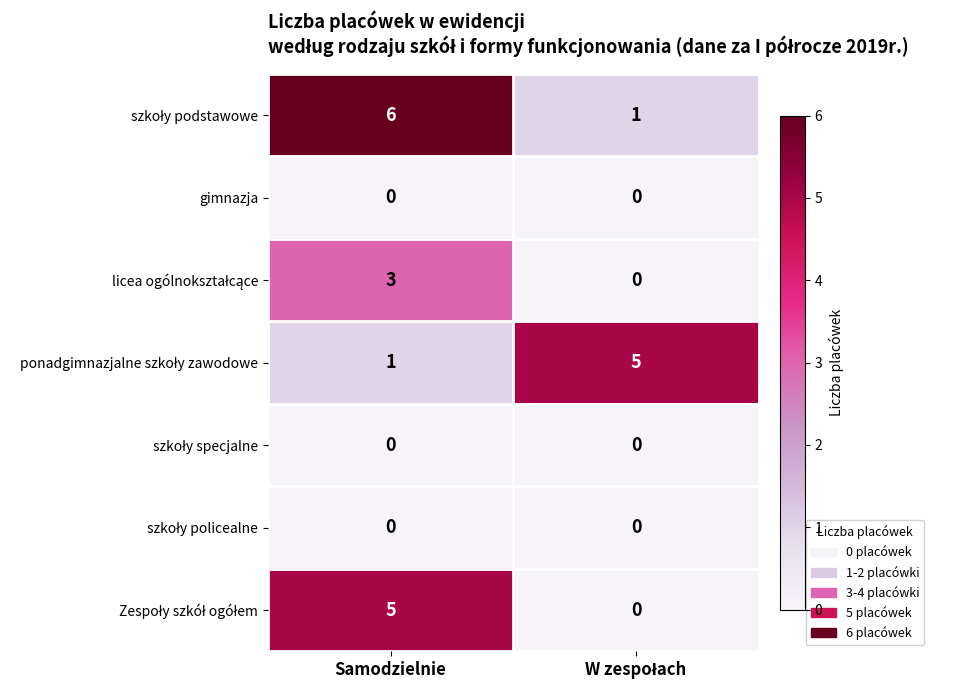

True or false: gimnazja has a value of 0 at Samodzielnie.

True